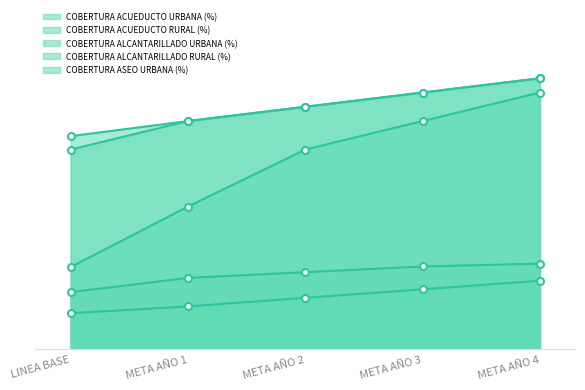

What position from the right is LINEA BASE?

5